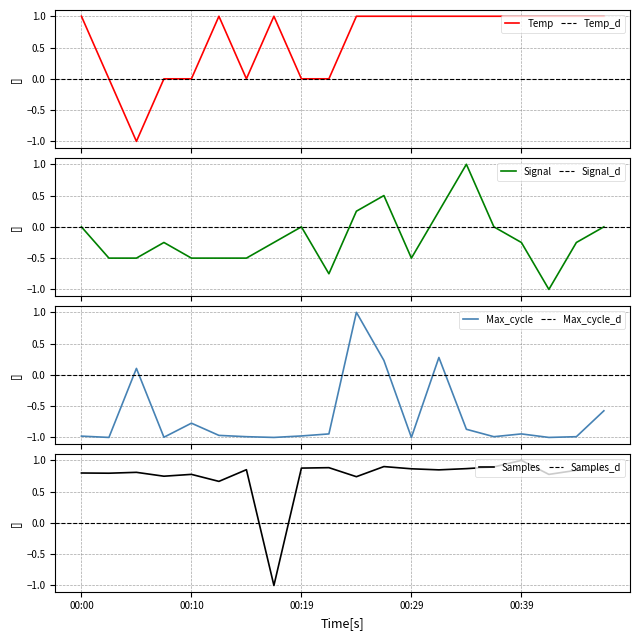

True or false: Temp and Signal cross at least once.

True